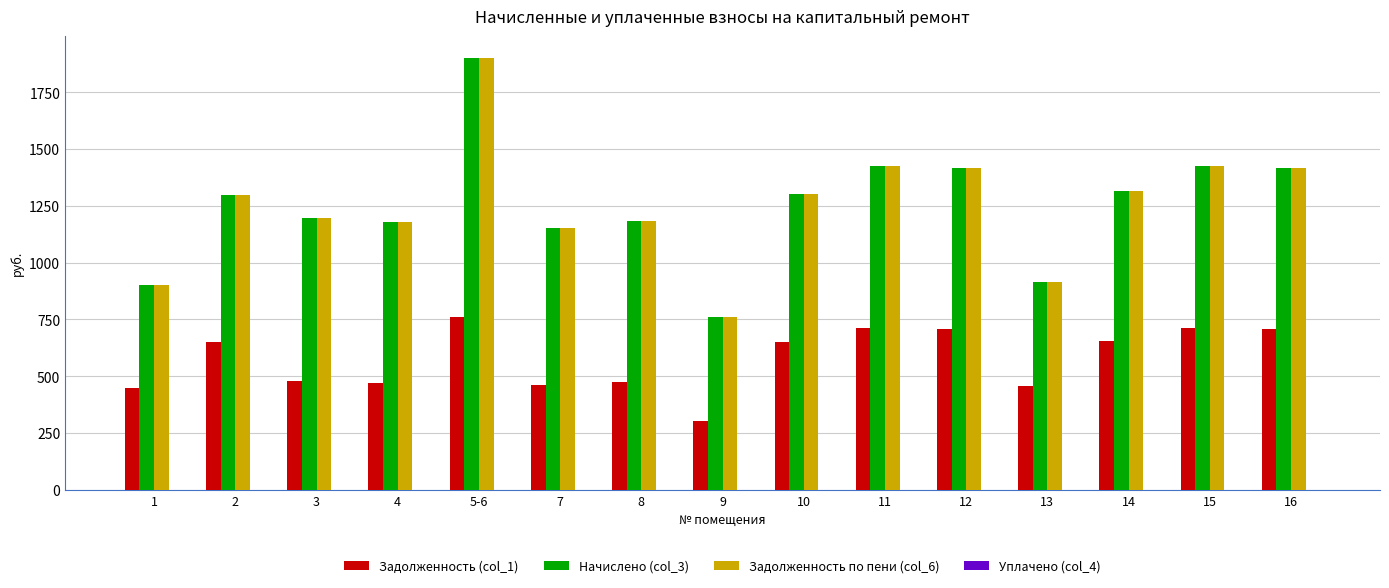

What is the sum of the Начислено (col_3) values at 3 and 14?

2508.5